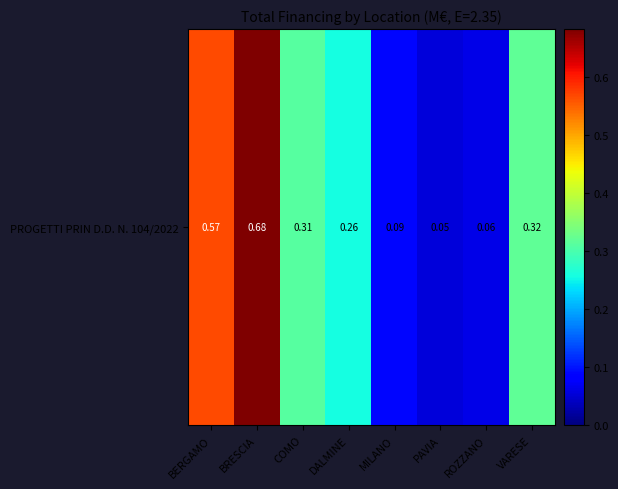

List the labels in order of value, largest first.

BRESCIA, BERGAMO, VARESE, COMO, DALMINE, MILANO, ROZZANO, PAVIA